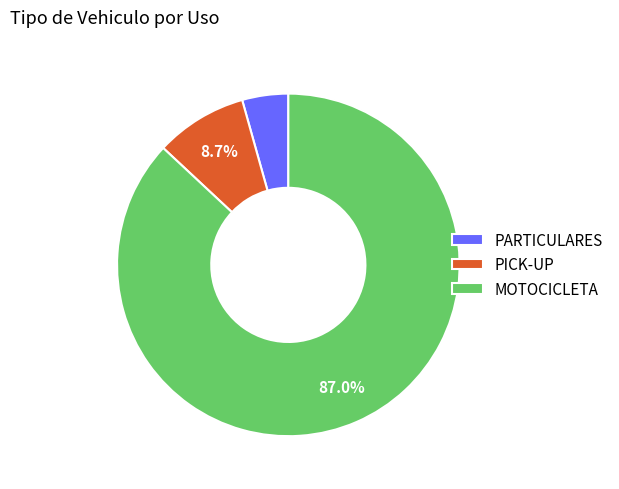

How many slices are in this pie chart?

3